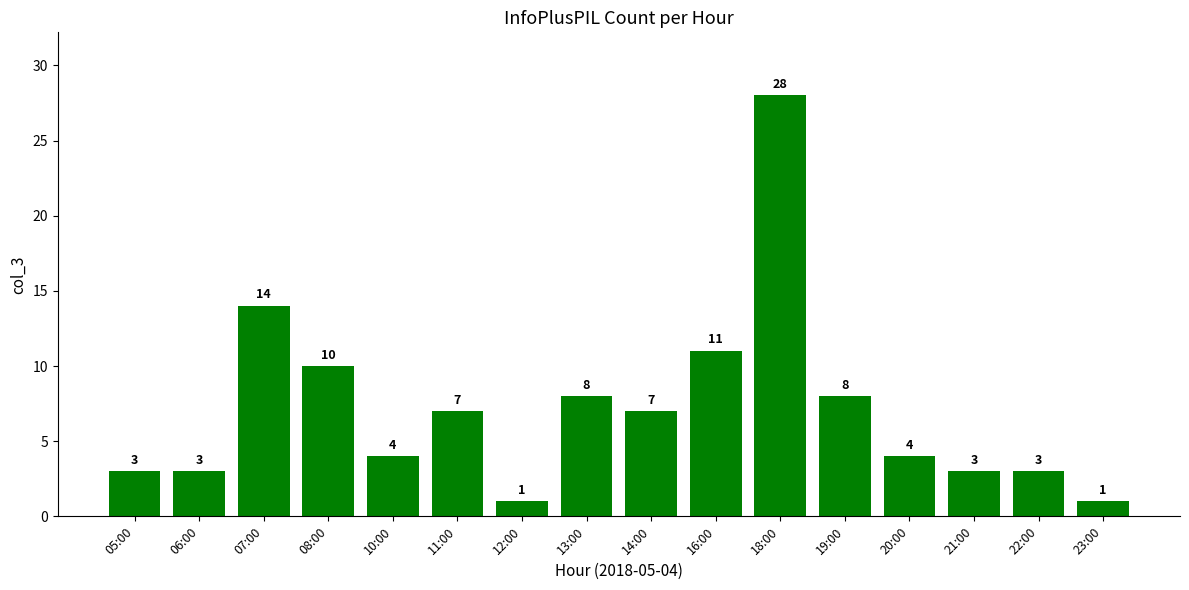

Which has a higher value, 18:00 or 23:00?

18:00